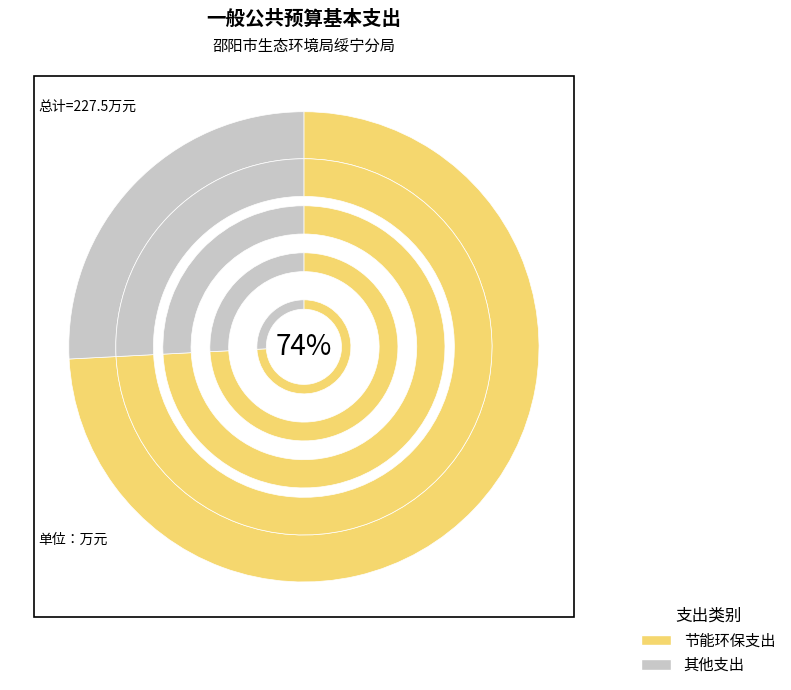

Which category accounts for the majority?

节能环保支出